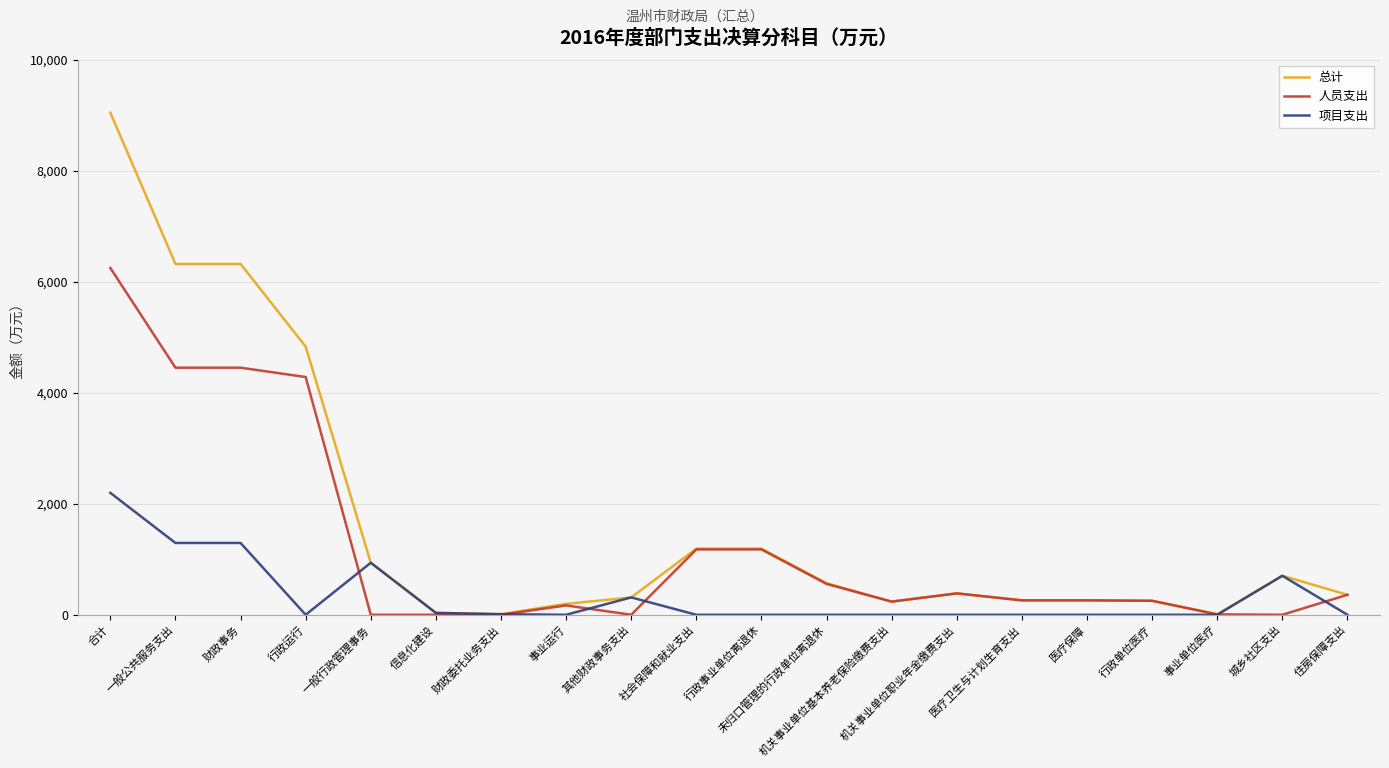

Which series has the widest spread of values?

总计